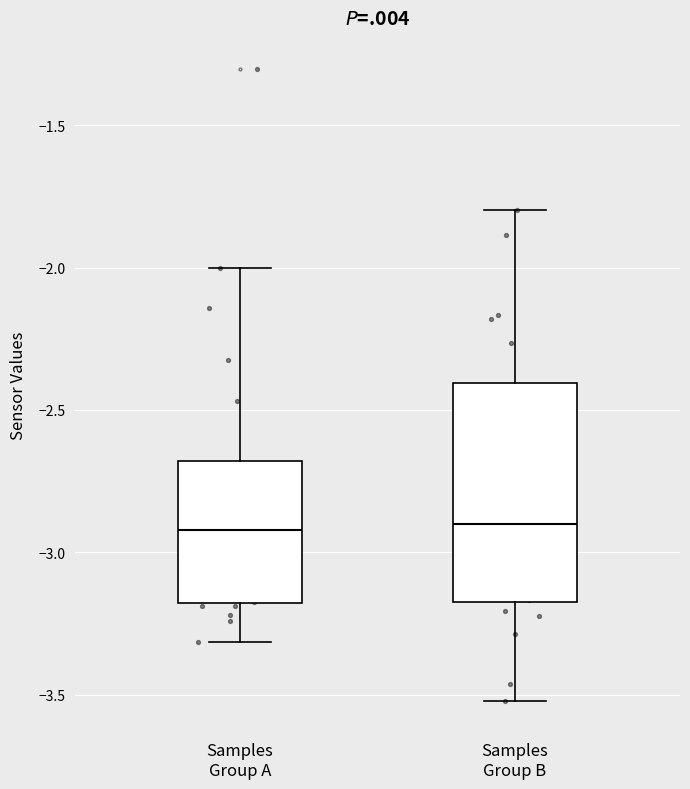

Where does the lower whisker of the box for Samples Group B end on the y-axis? The values are not printed on the chart, so give them approximately, as read against the axis.

-3.5